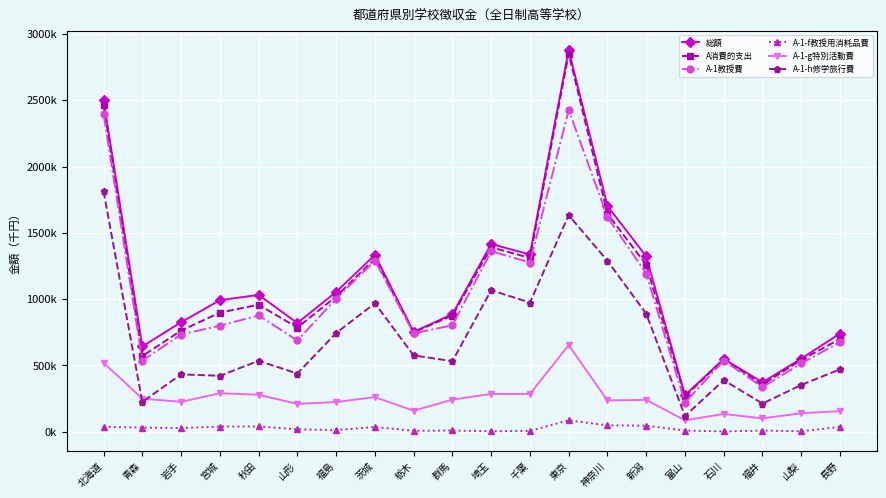

What are all the series names shown in the legend?

総額, A消費的支出, A-1教授費, A-1-f教授用消耗品費, A-1-g特別活動費, A-1-h修学旅行費